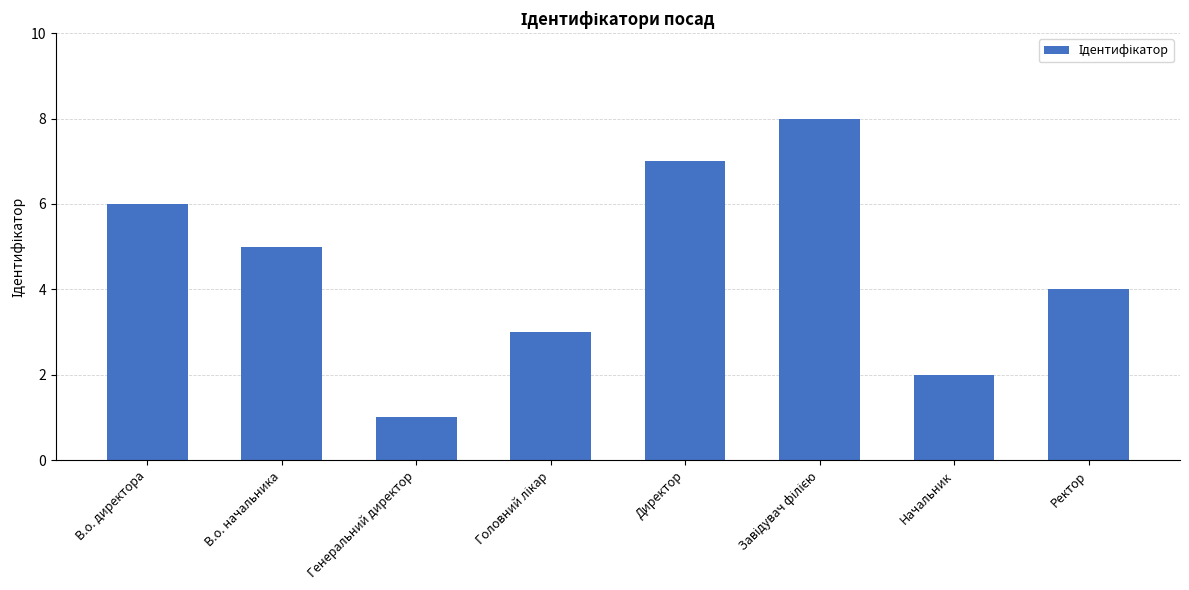

What is the change in value from В.о. начальника to Директор?

+2